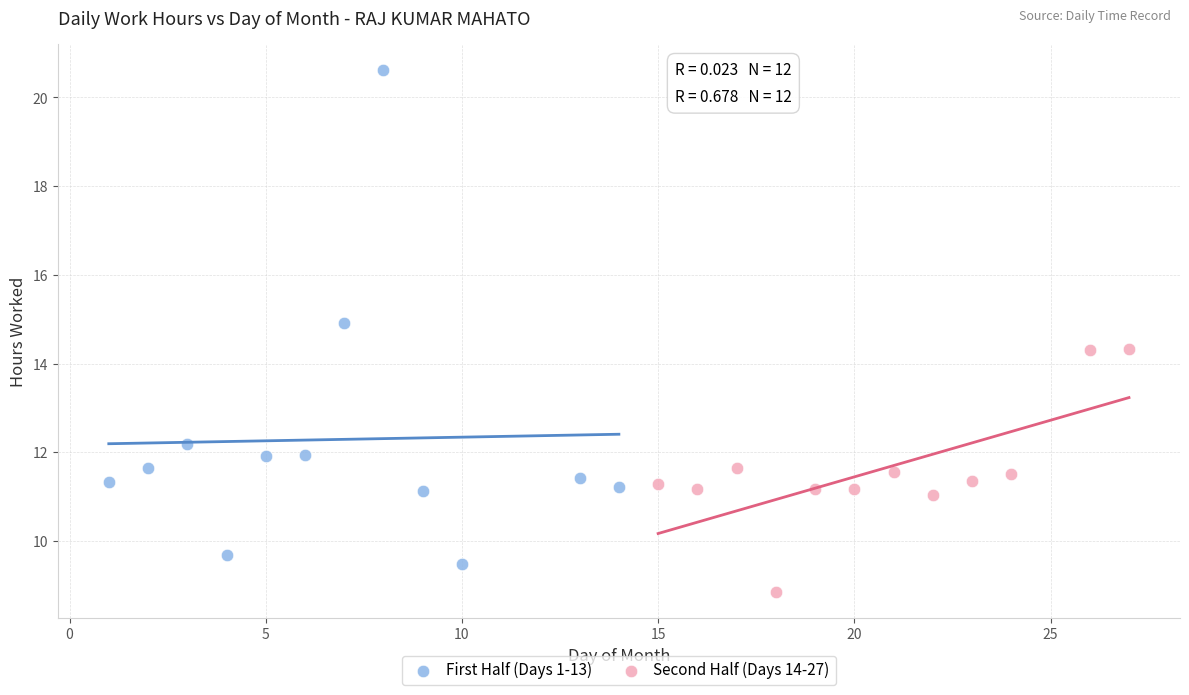

Which series has the largest Y range (max minus min)?

First Half (Days 1-13)